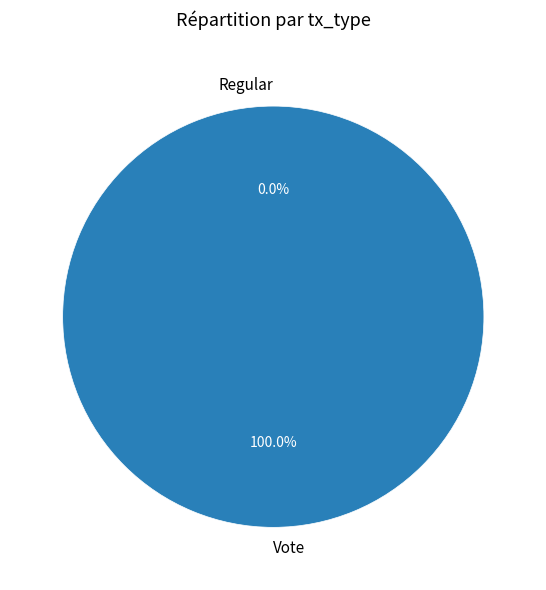

How many slices are in this pie chart?

2